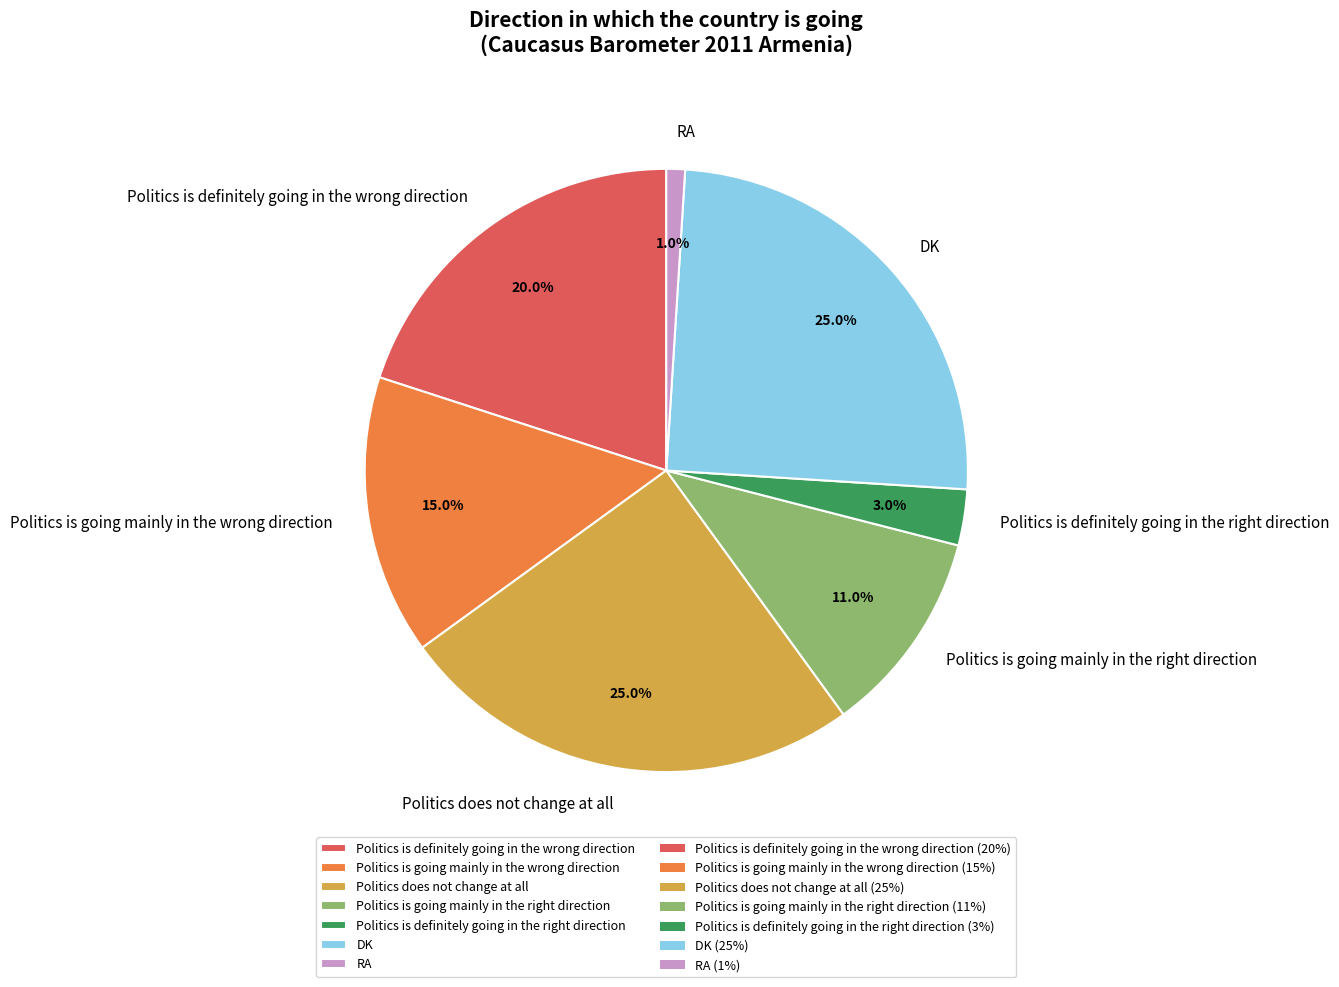

To the nearest percent, what is the difference between the largest and smallest slice percentages?

24%